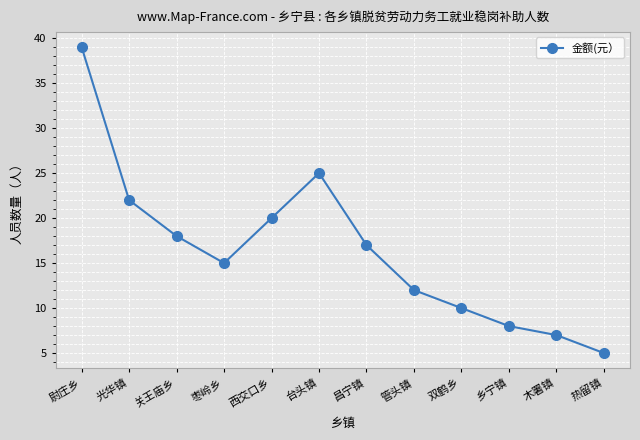

What value does the data have at 关王庙乡, to the nearest 10?

20